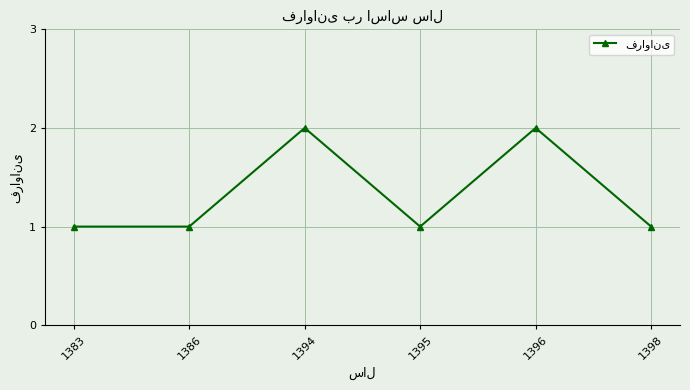

What is the value of the 5th point from the left?

2